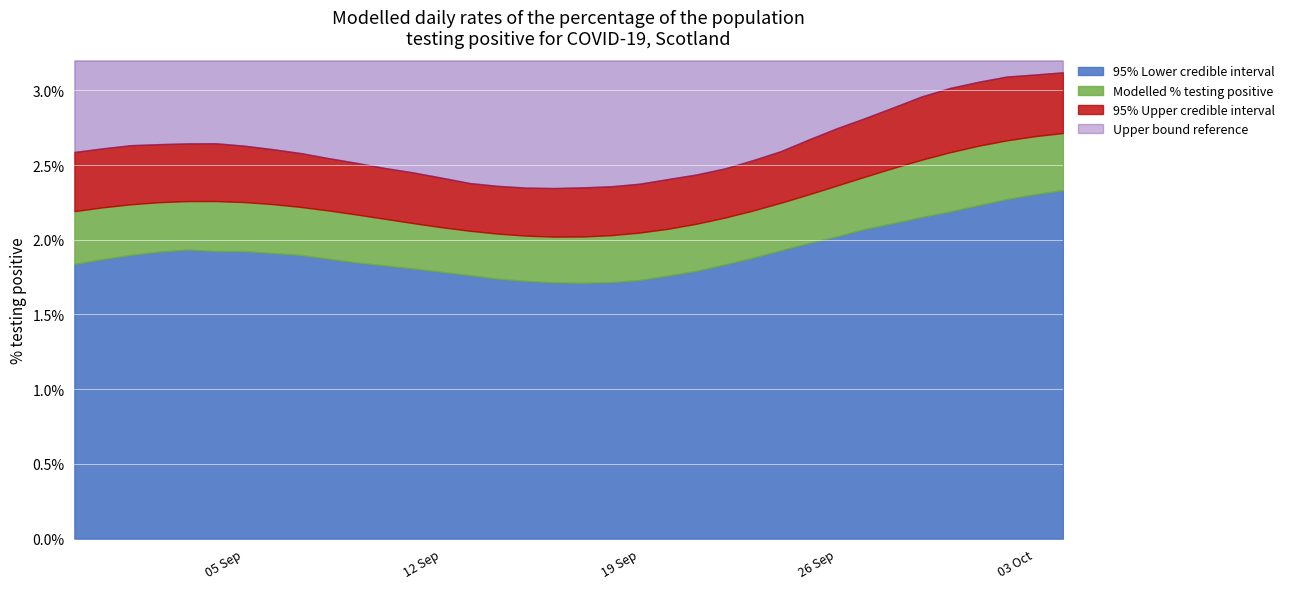

What is the difference between the second highest and minimum values in the 95% Upper credible interval series?

0.8